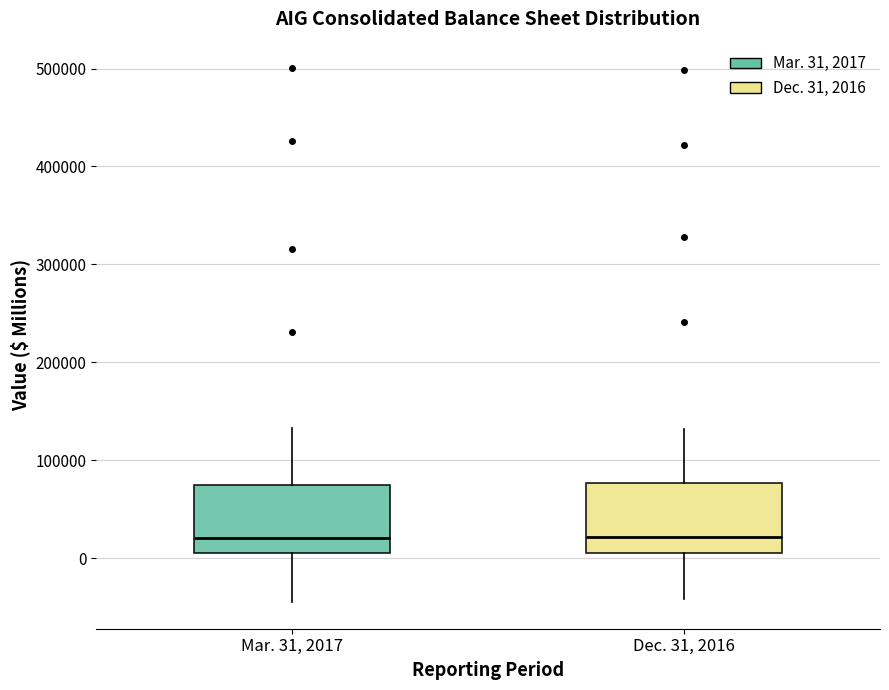

Reading left to right, read every box against the y-axis: the position of its median line, the range the box covers, and the ends of its whiskers. The values are not printed on the chart, so give them approximately, as read against the axis.

Mar. 31, 2017: median 20000, box 10000 to 80000, whiskers -40000 to 130000
Dec. 31, 2016: median 20000, box 10000 to 80000, whiskers -40000 to 130000